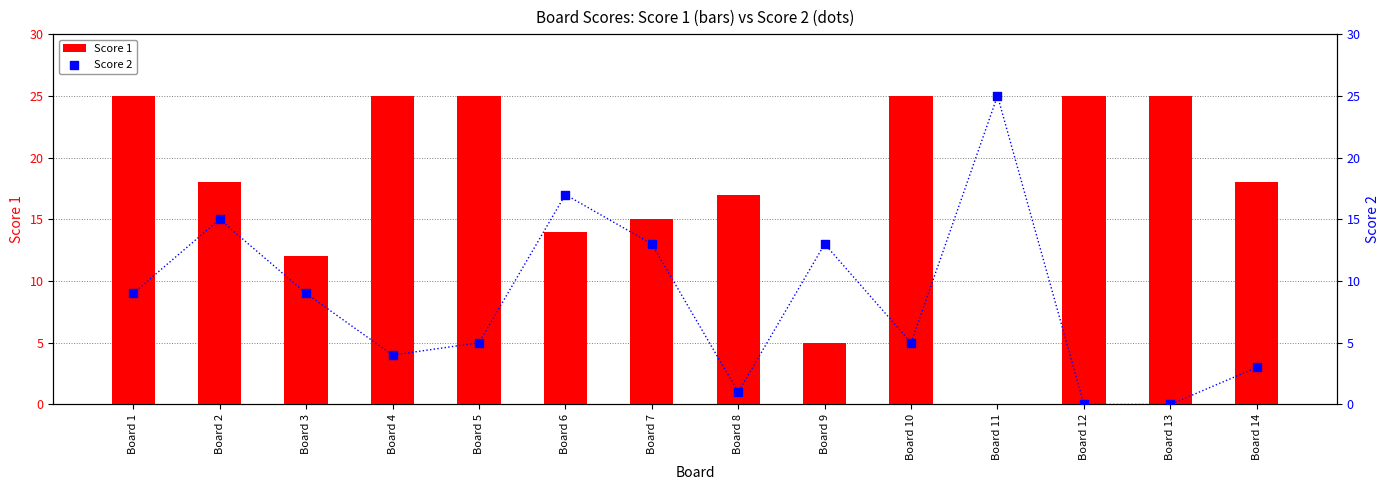

What are all the series names shown in the legend?

Score 1, Score 2